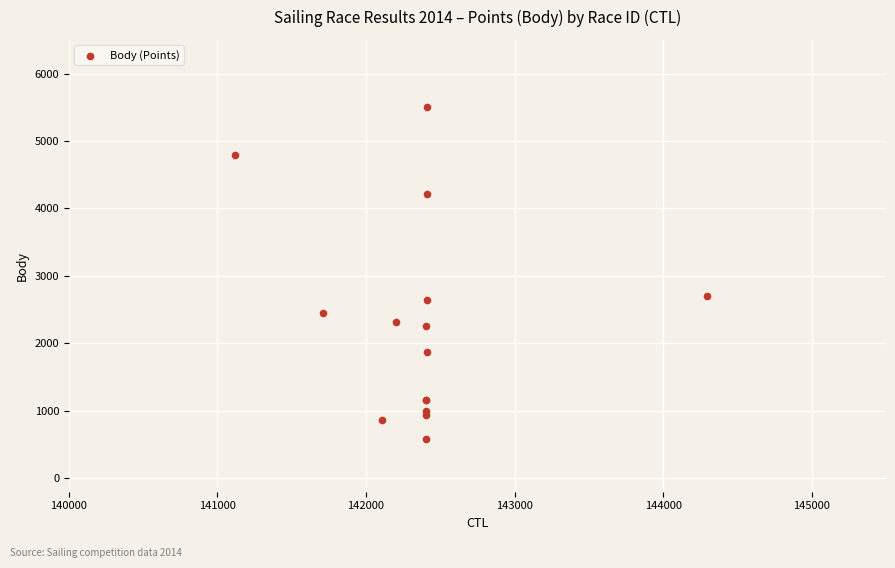

What Y value in the scatter plot is closest to 3041?

2708